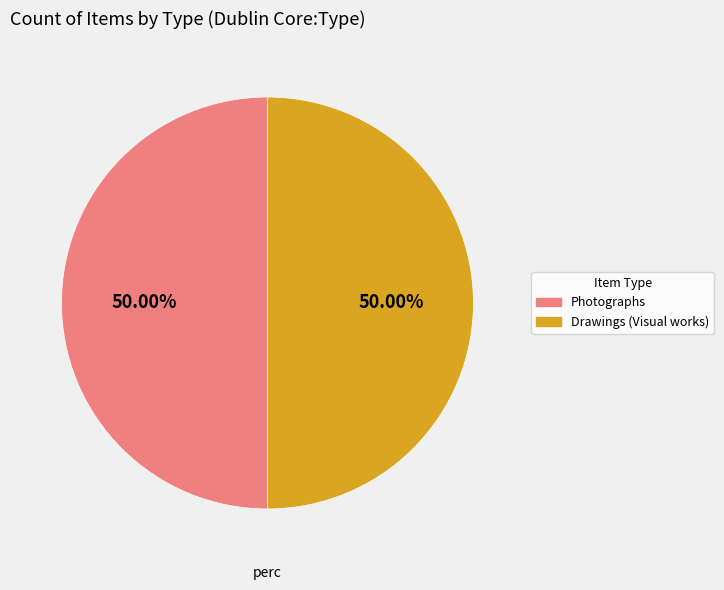

Do Drawings (Visual works) and Photographs together represent more than half of the pie?

Yes